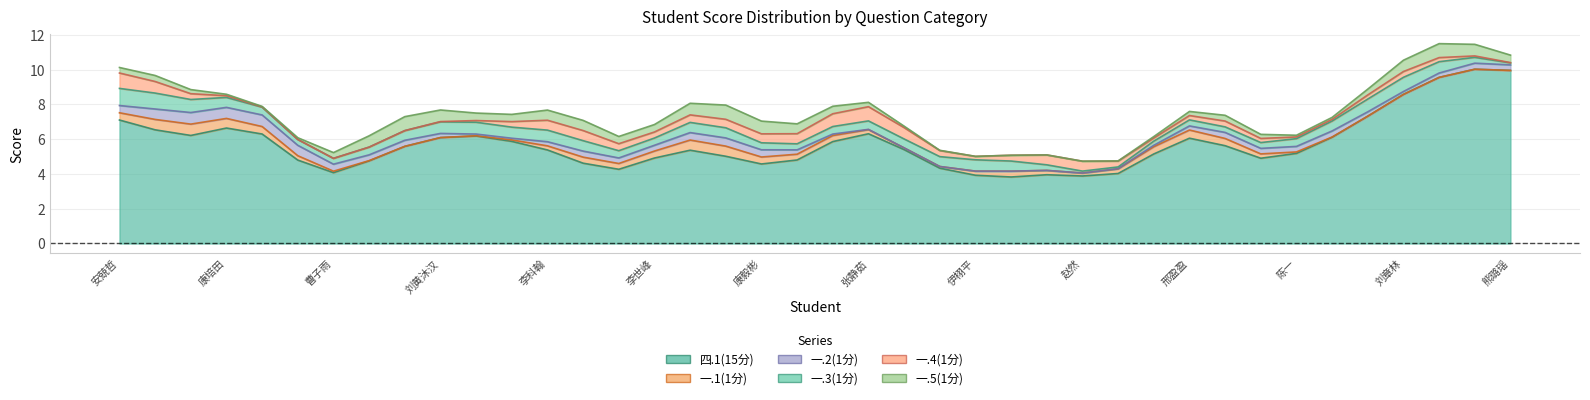

What position from the left is 一.1(1分)?

2